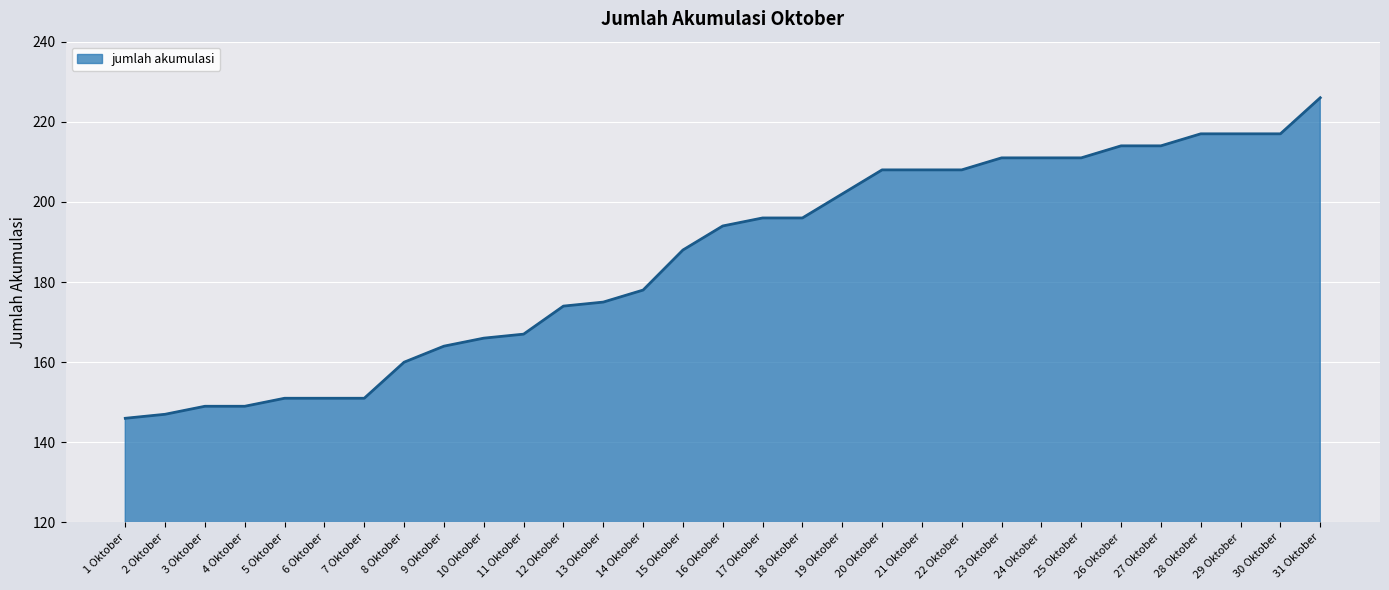

What position from the left is 4 Oktober?

4